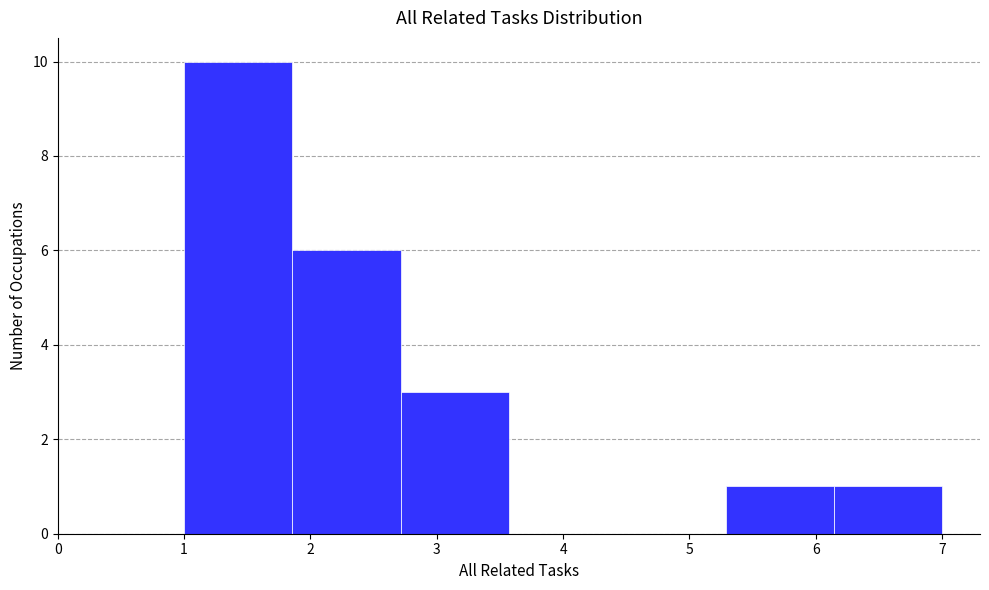

Reading left to right, list every bar in this chart as the range it spans on the x-axis followed by its height. Neither the bar edges nor the heights are printed on the chart, so give them approximately, as read against the axes.

1.0 to 1.9: 10
1.9 to 2.7: 6
2.7 to 3.6: 3
3.6 to 4.4: 0
4.4 to 5.3: 0
5.3 to 6.1: 1
6.1 to 7.0: 1